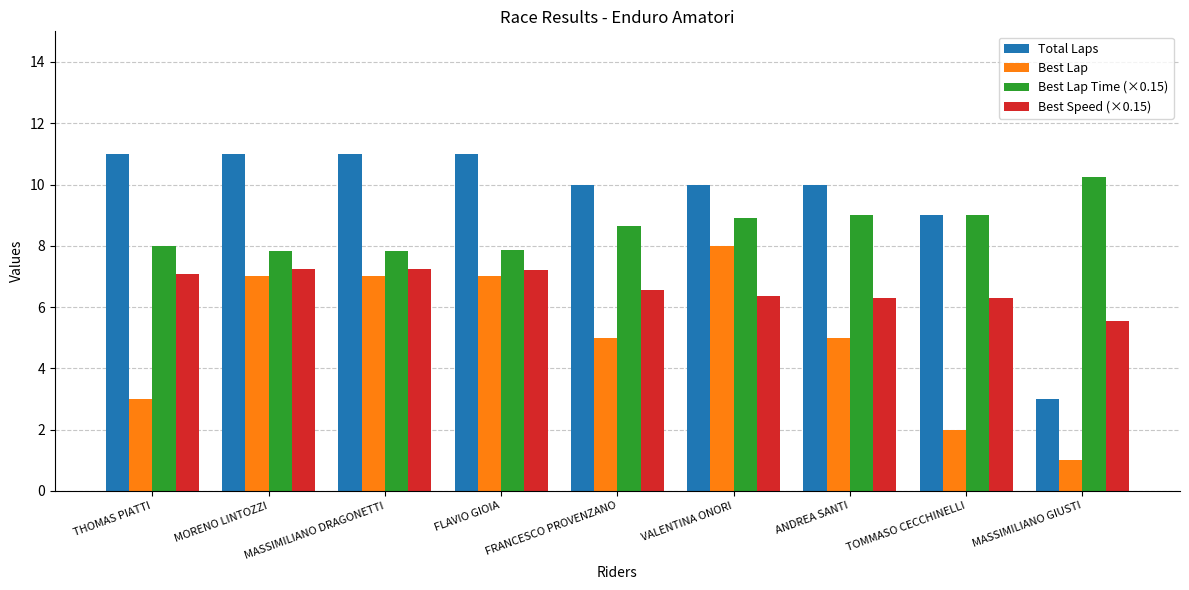

What is the difference between the maximum and minimum values in the Best Speed (×0.15) series?

1.7